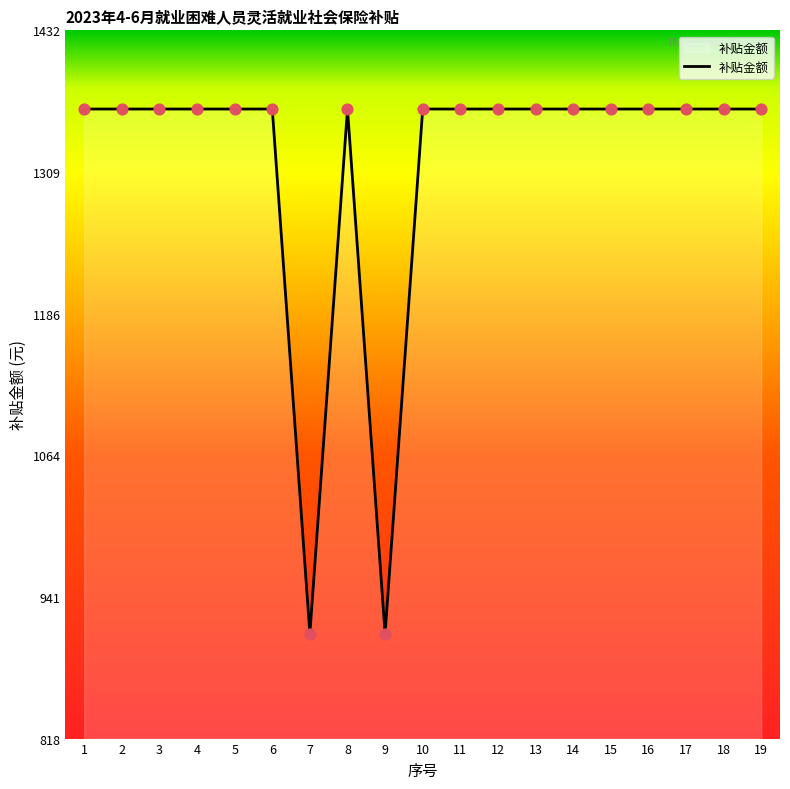

What is the ratio of the value at 18 to the value at 1?

1.0